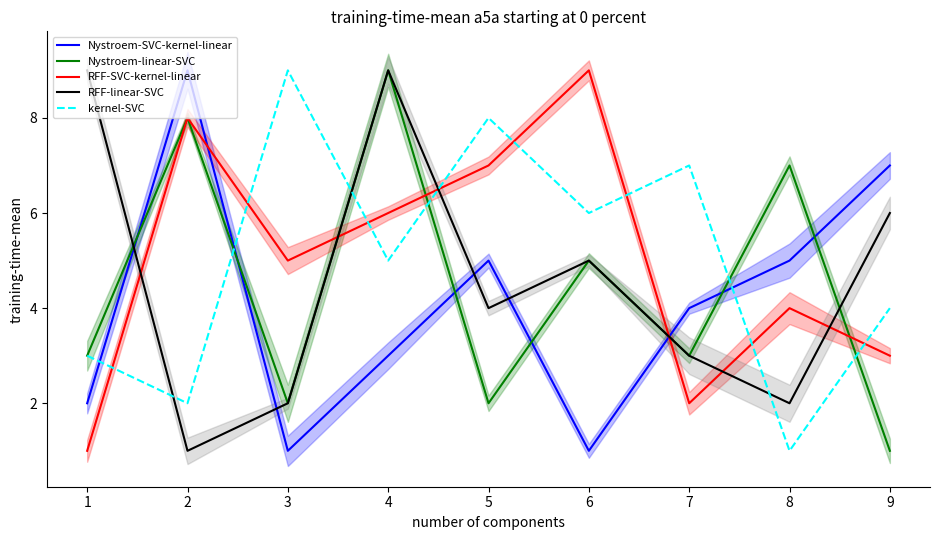

Is the value of kernel-SVC at 6 greater than the value of RFF-SVC-kernel-linear at 2?

No